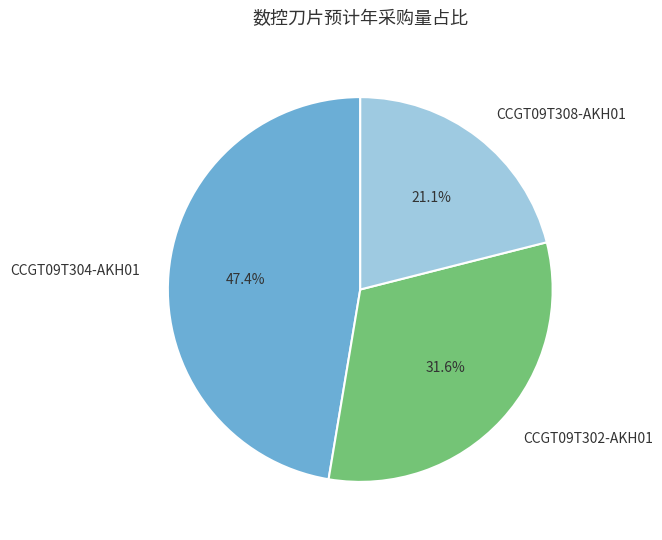

To the nearest percent, what is the combined percentage of CCGT09T304-AKH01 and CCGT09T302-AKH01?

79%